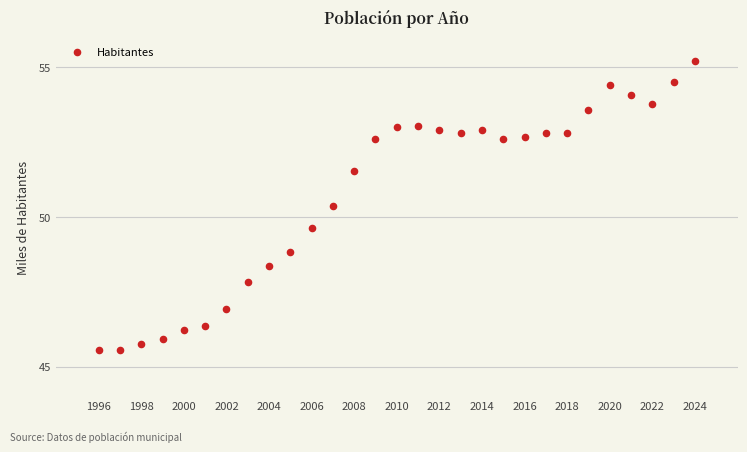

What is the range of Y values (max minus min)?

9.7